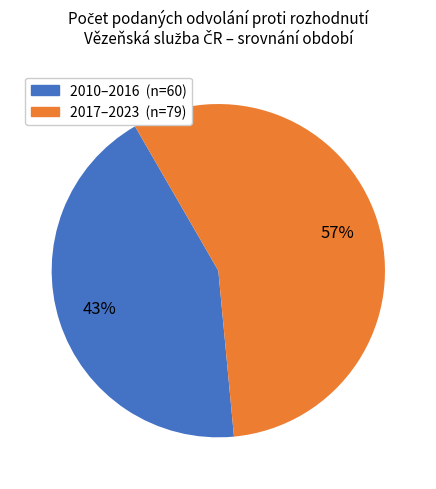

To the nearest percent, what is the average slice percentage?

50%